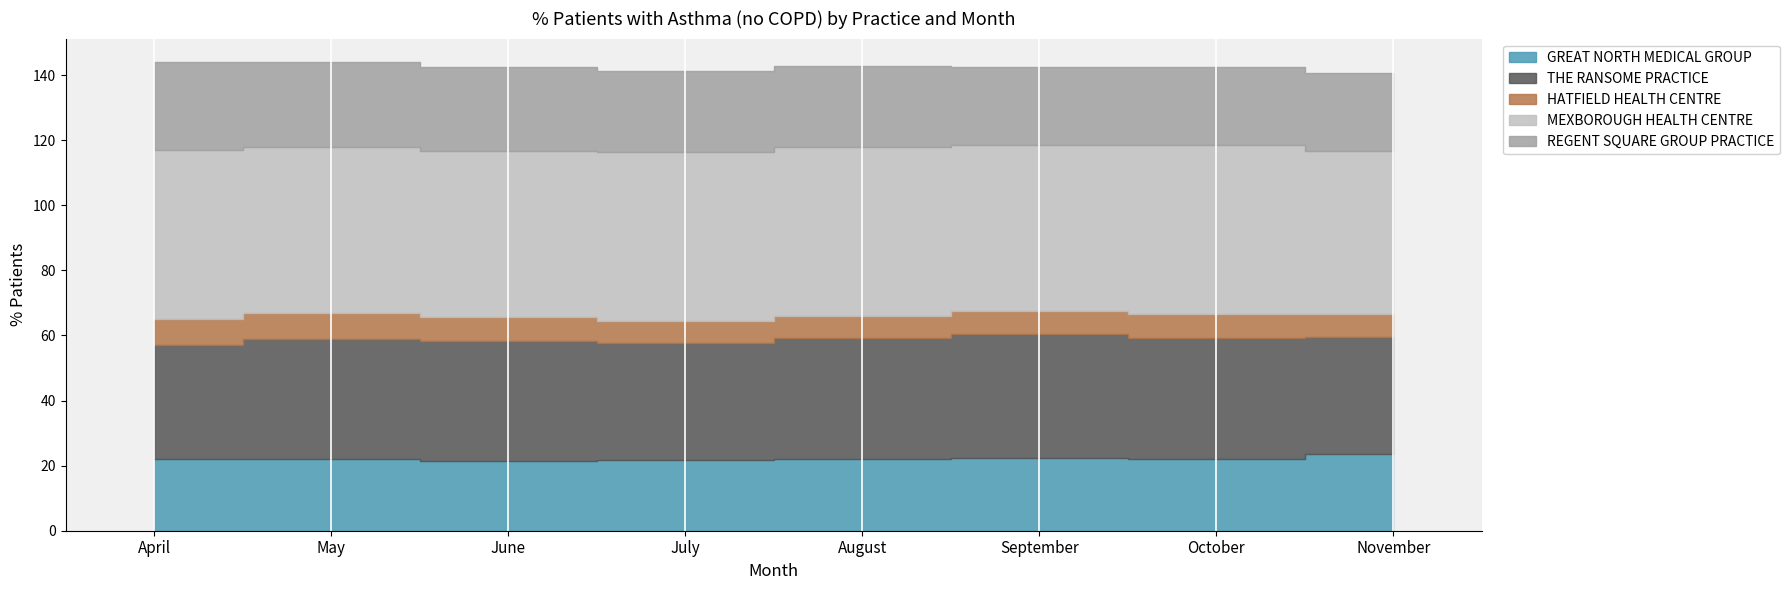

Does the chart display data point markers on the line(s)?

No